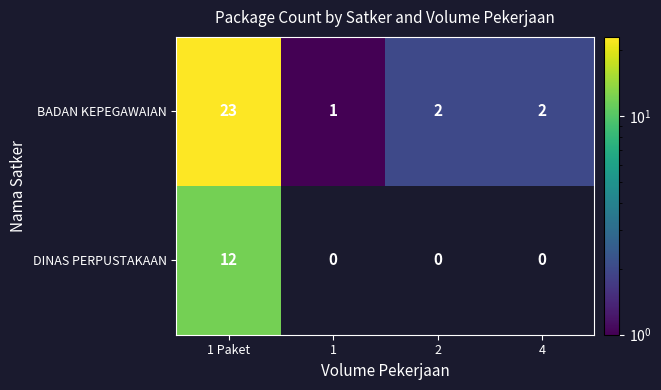

Rank the series at 1 from highest to lowest value.

BADAN KEPEGAWAIAN, DINAS PERPUSTAKAAN